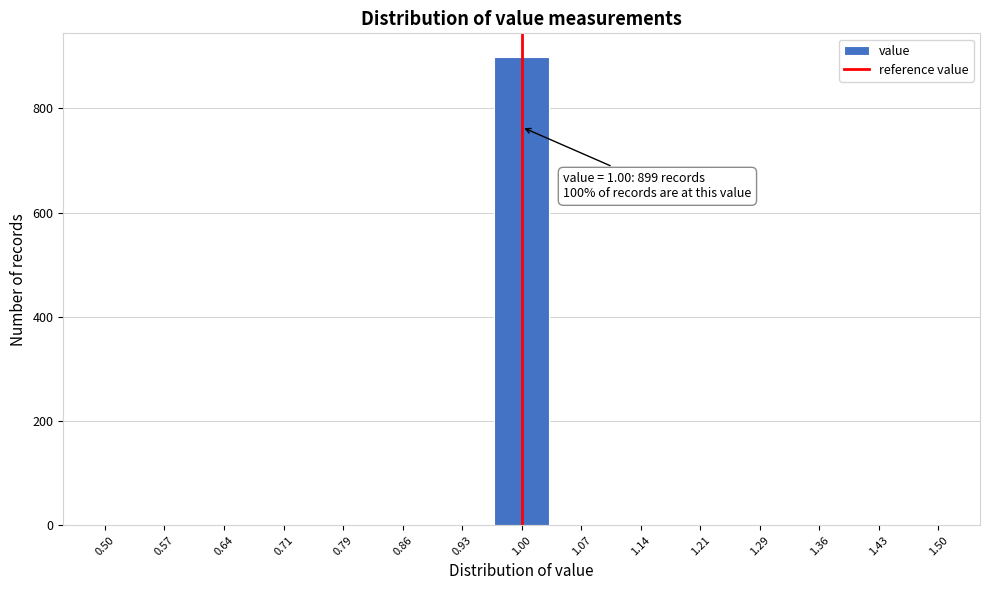

Over which range of the x-axis is the bar tallest?

0.97 to 1.03